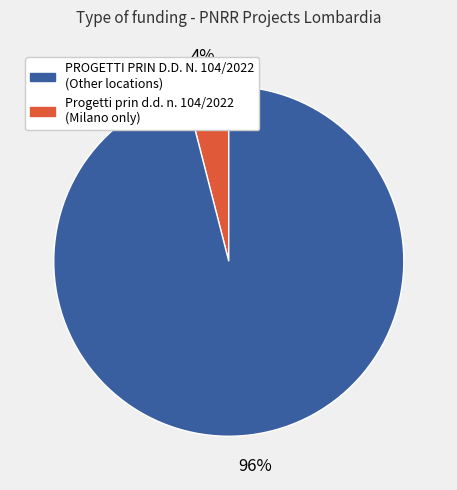

Is there any slice that represents more than half of the pie?

Yes